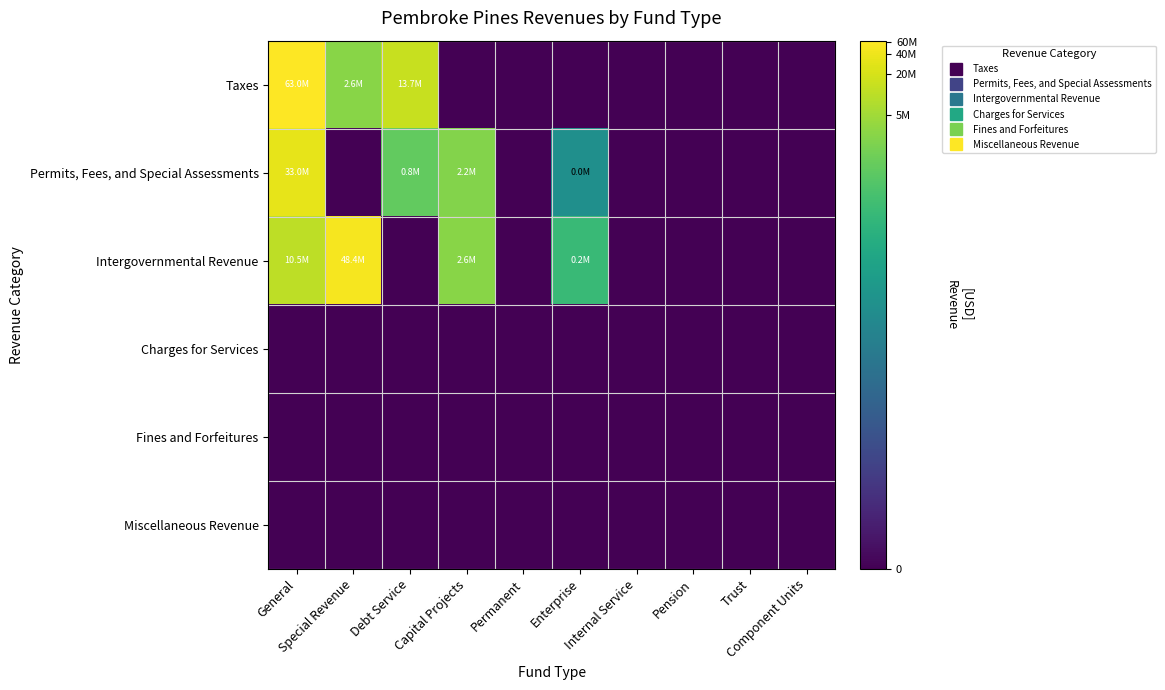

Rank the series by their maximum value, from highest to lowest.

Taxes, Intergovernmental Revenue, Permits, Fees, and Special Assessments, Charges for Services, Fines and Forfeitures, Miscellaneous Revenue